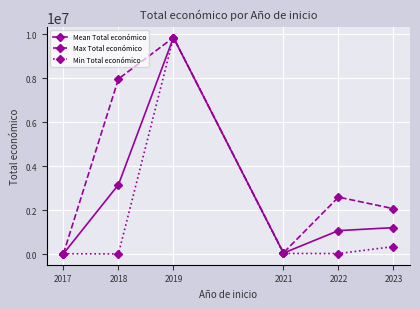

What is the spread (max minus min) of values at 2022?

2564102.0